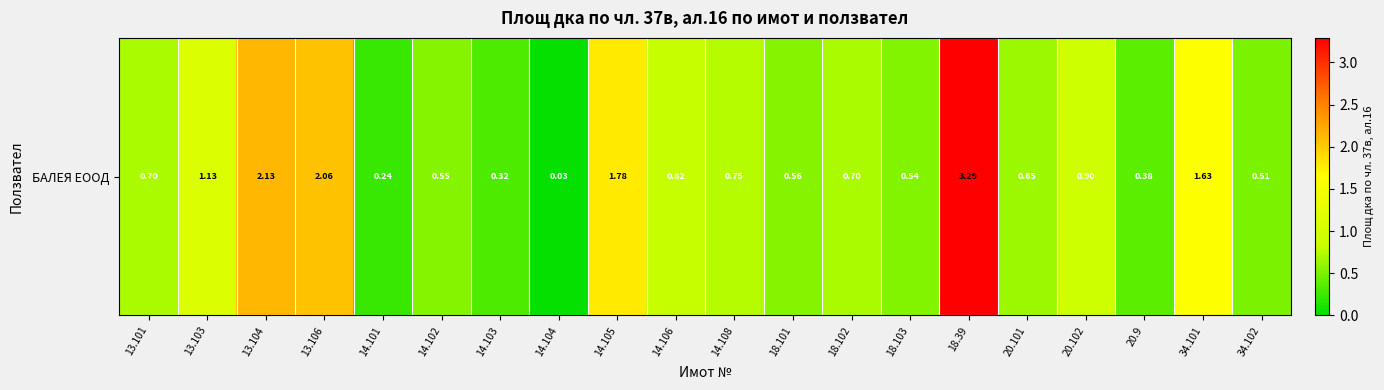

What is the maximum value shown in the chart?

3.3